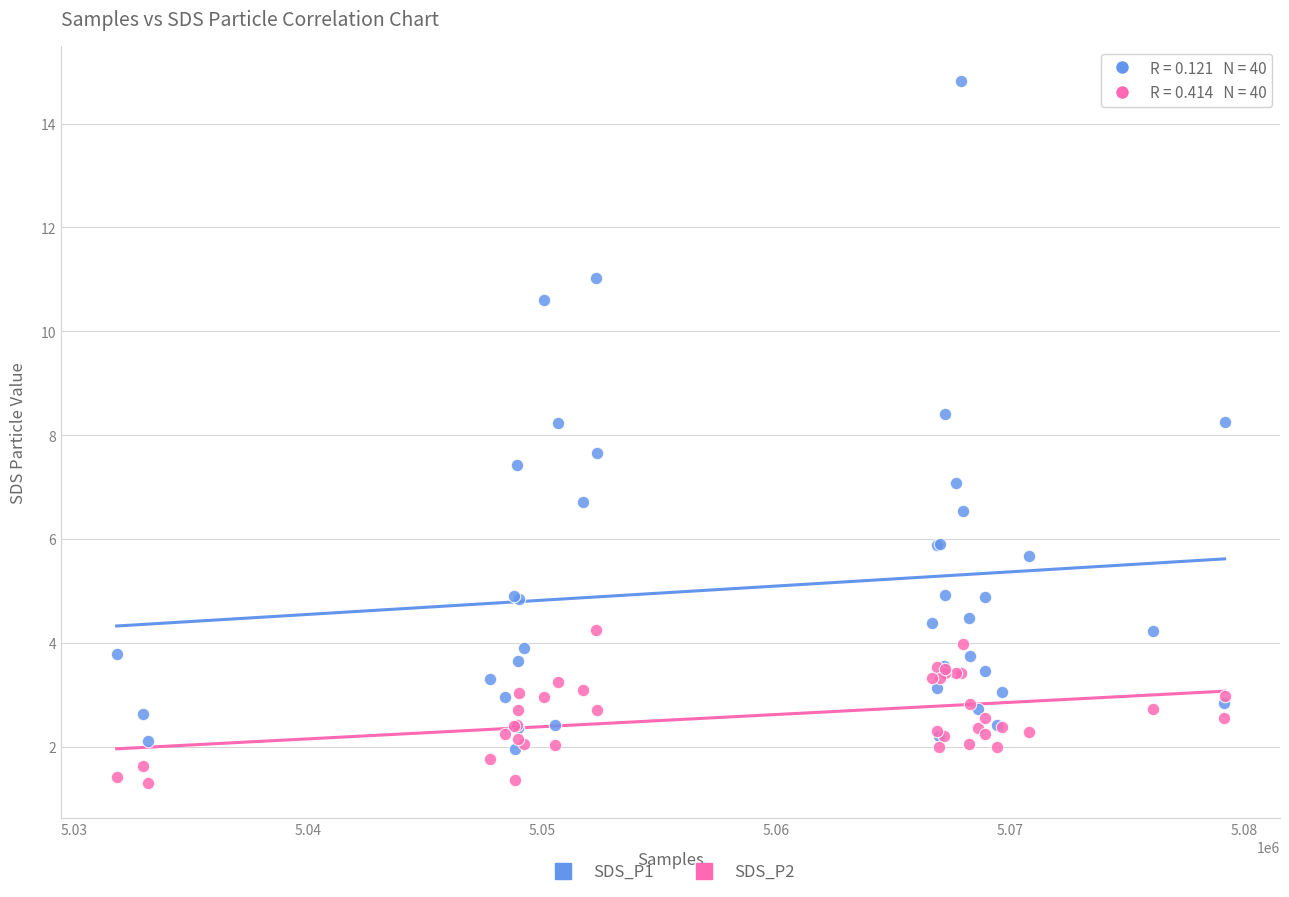

Which series has the largest Y range (max minus min)?

SDS_P1